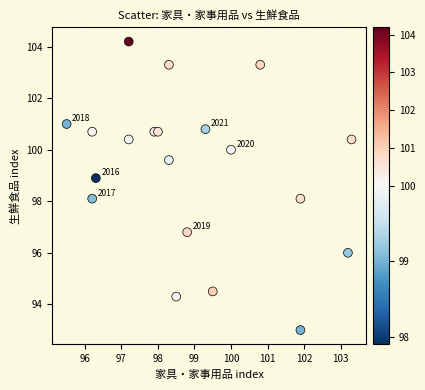

What is the range of Y values (max minus min)?

11.2